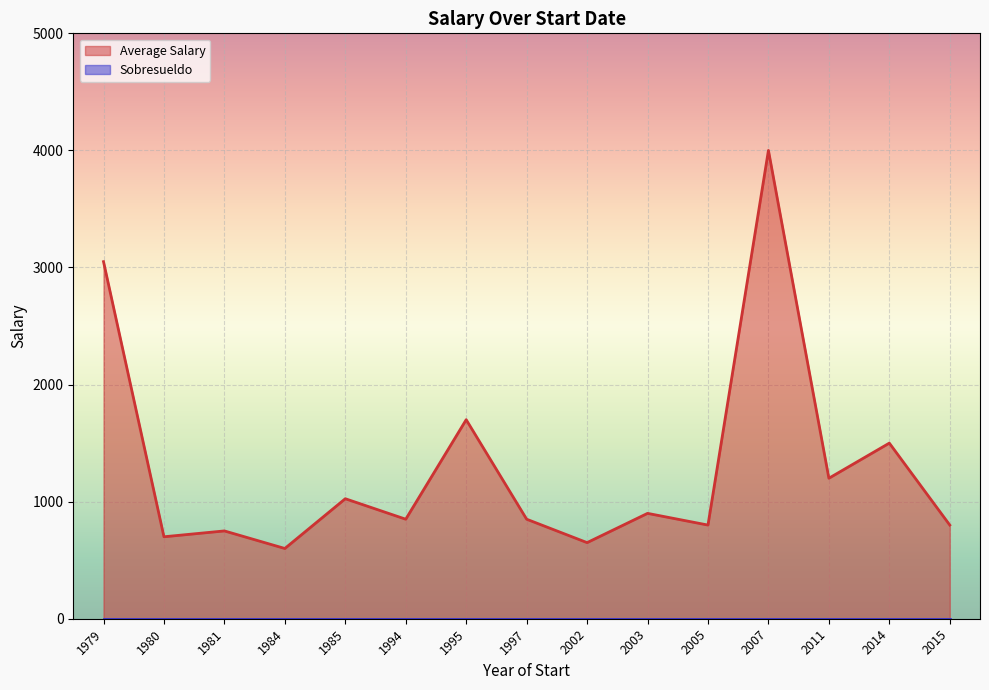

Is it true that the value at 1985 is 436?

False